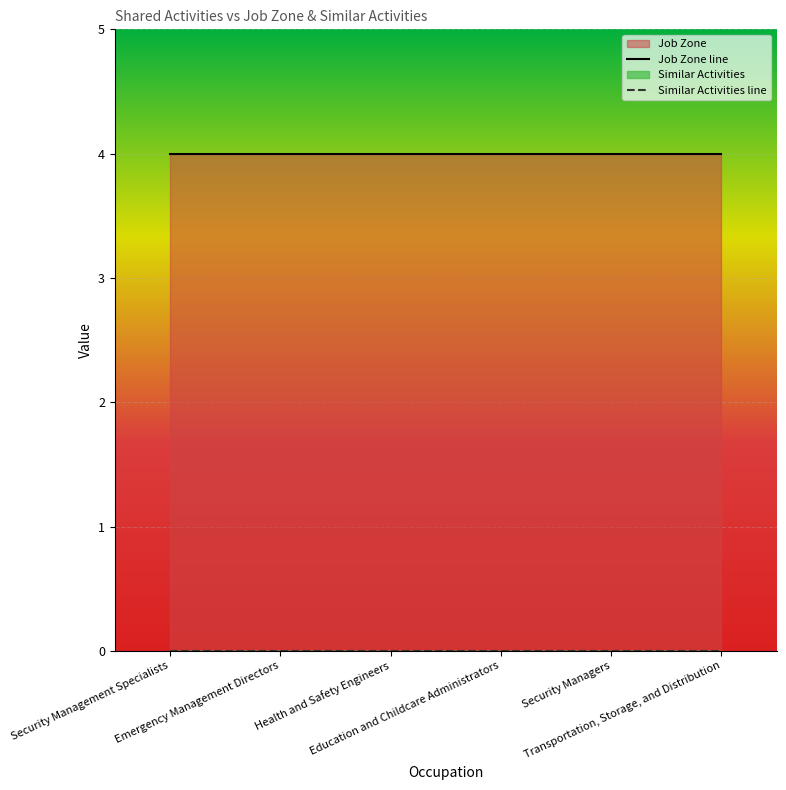

At which label is Job Zone line closest to 4?

Security Management Specialists